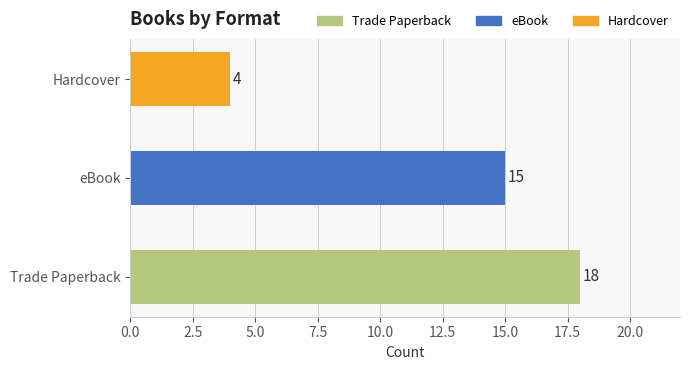

Rank the categories by value from lowest to highest.

Hardcover, eBook, Trade Paperback